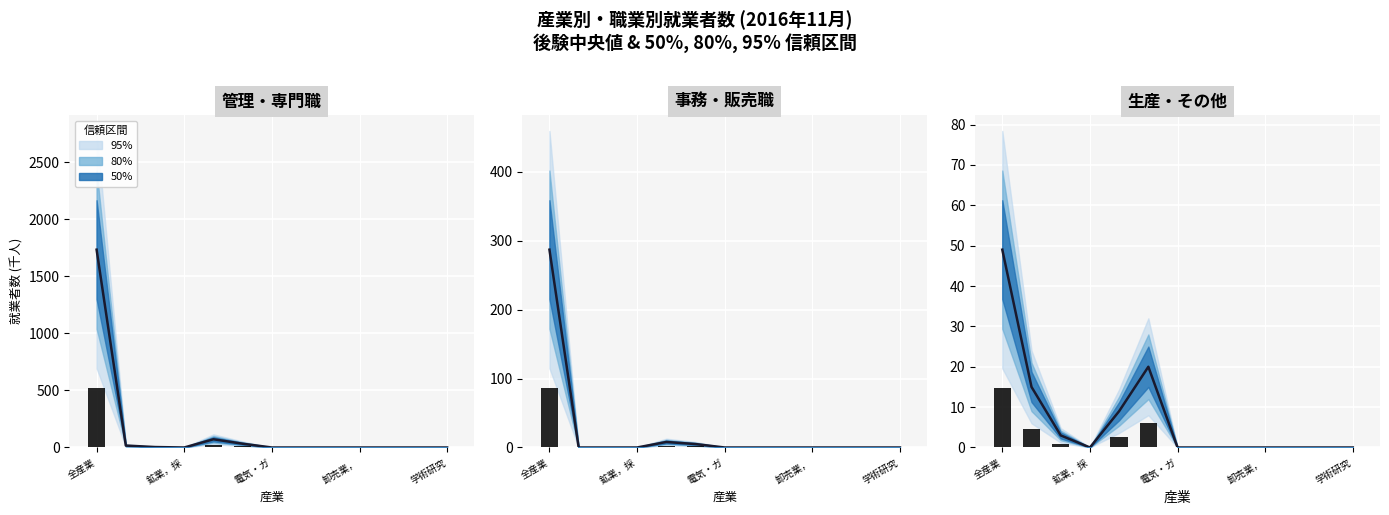

What position from the right is 全産業?

13